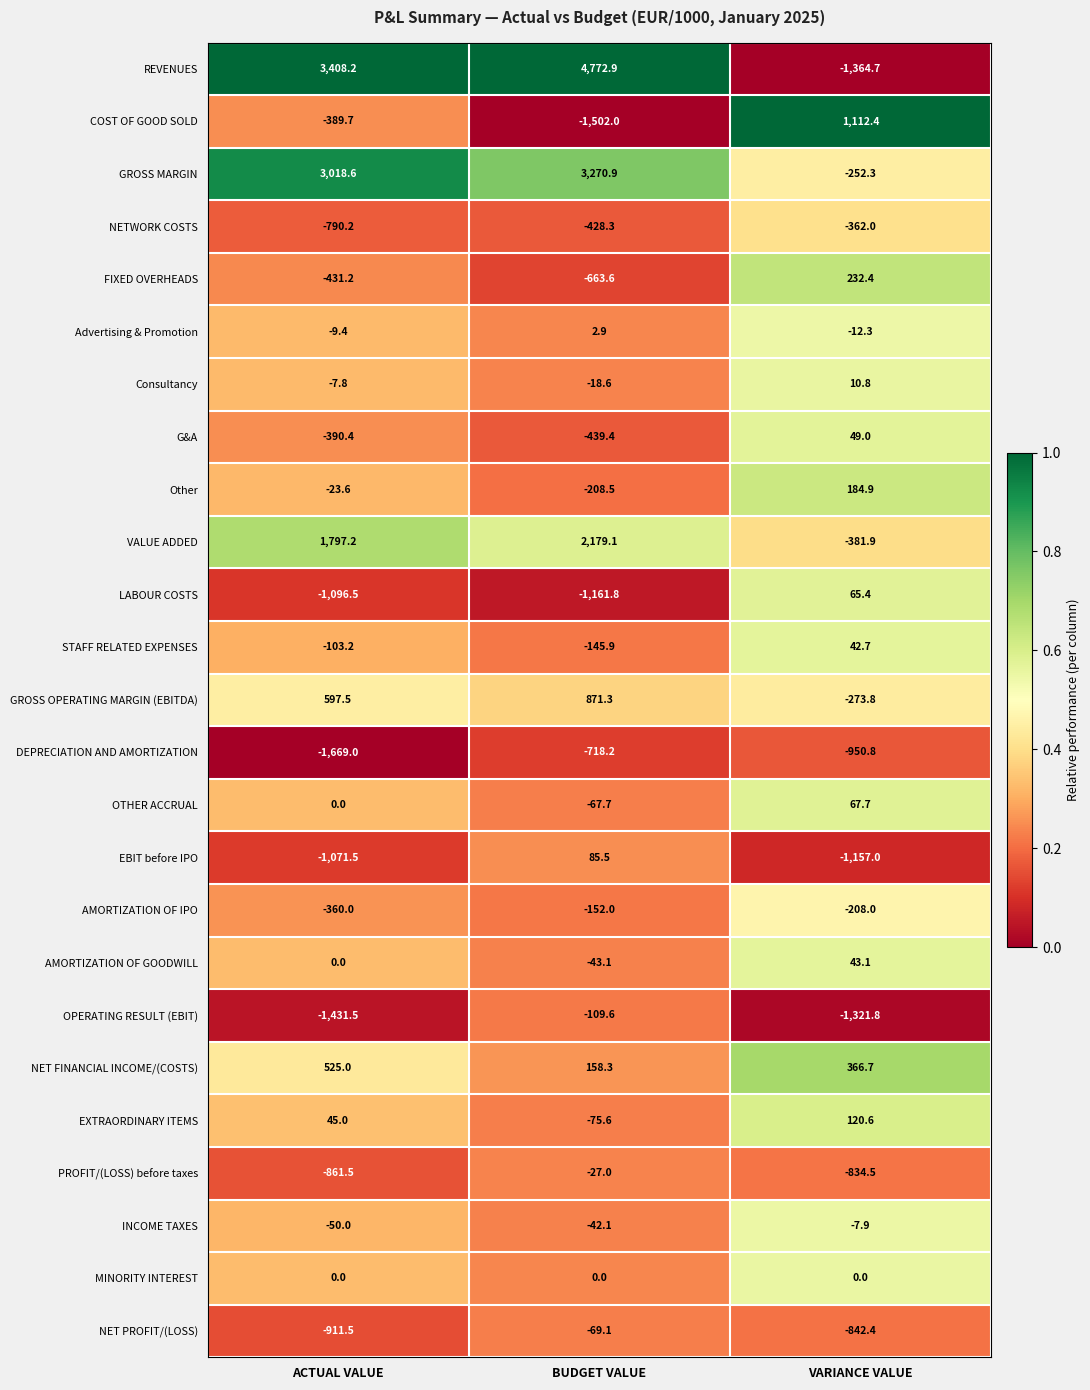

How many data points in DEPRECIATION AND AMORTIZATION are above -950?

1